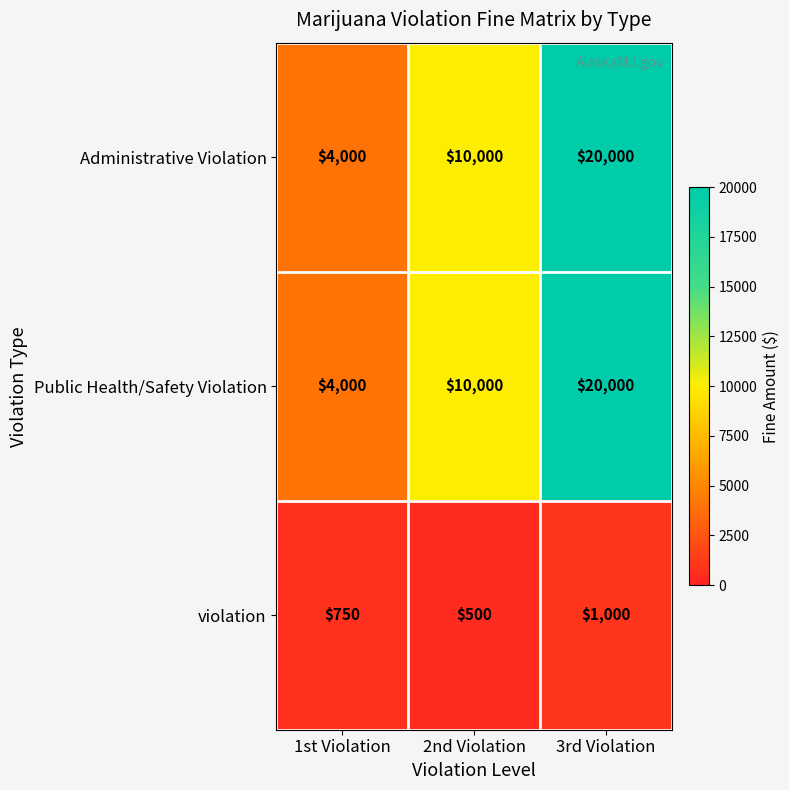

Which label corresponds to the smallest value in the chart?

2nd Violation